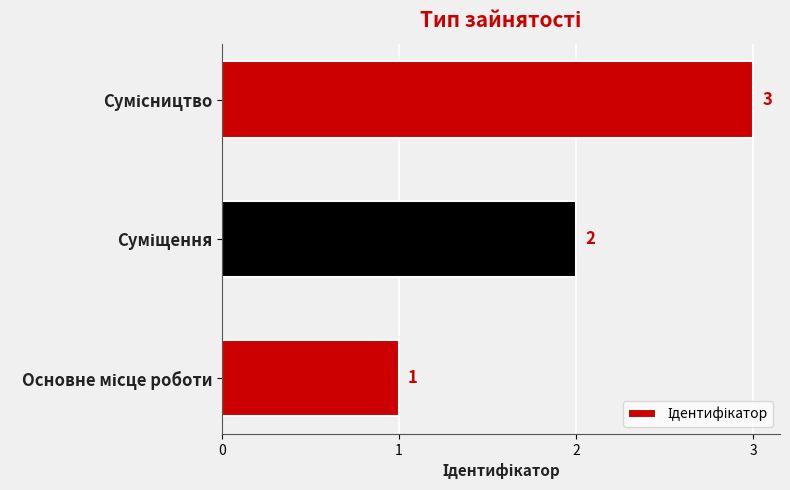

What is the sum of all values?

6